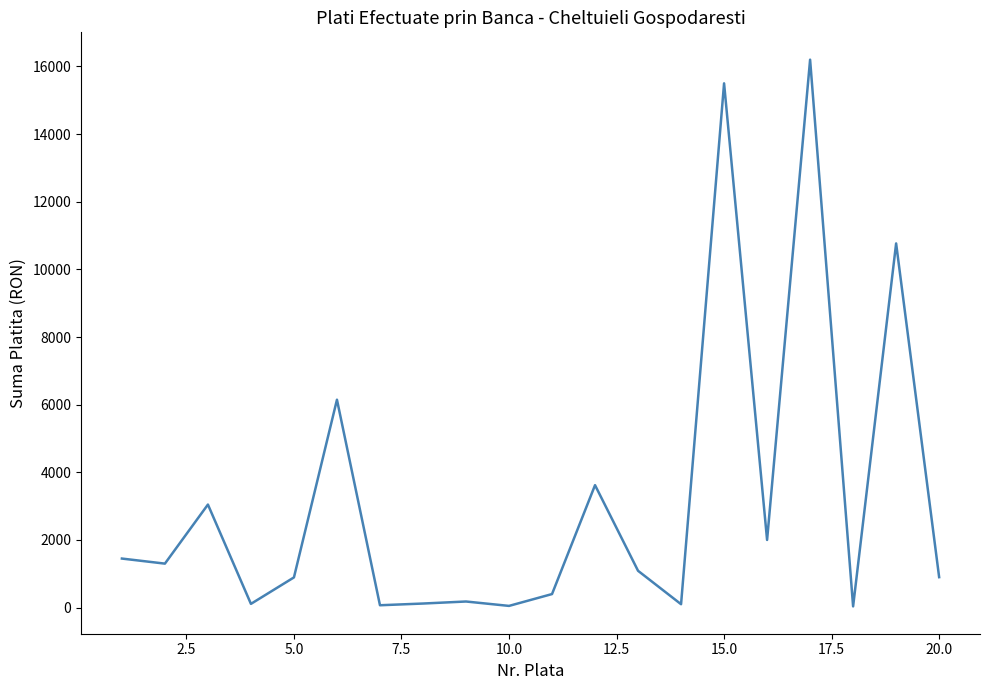

What is the greatest value displayed?

16200.0